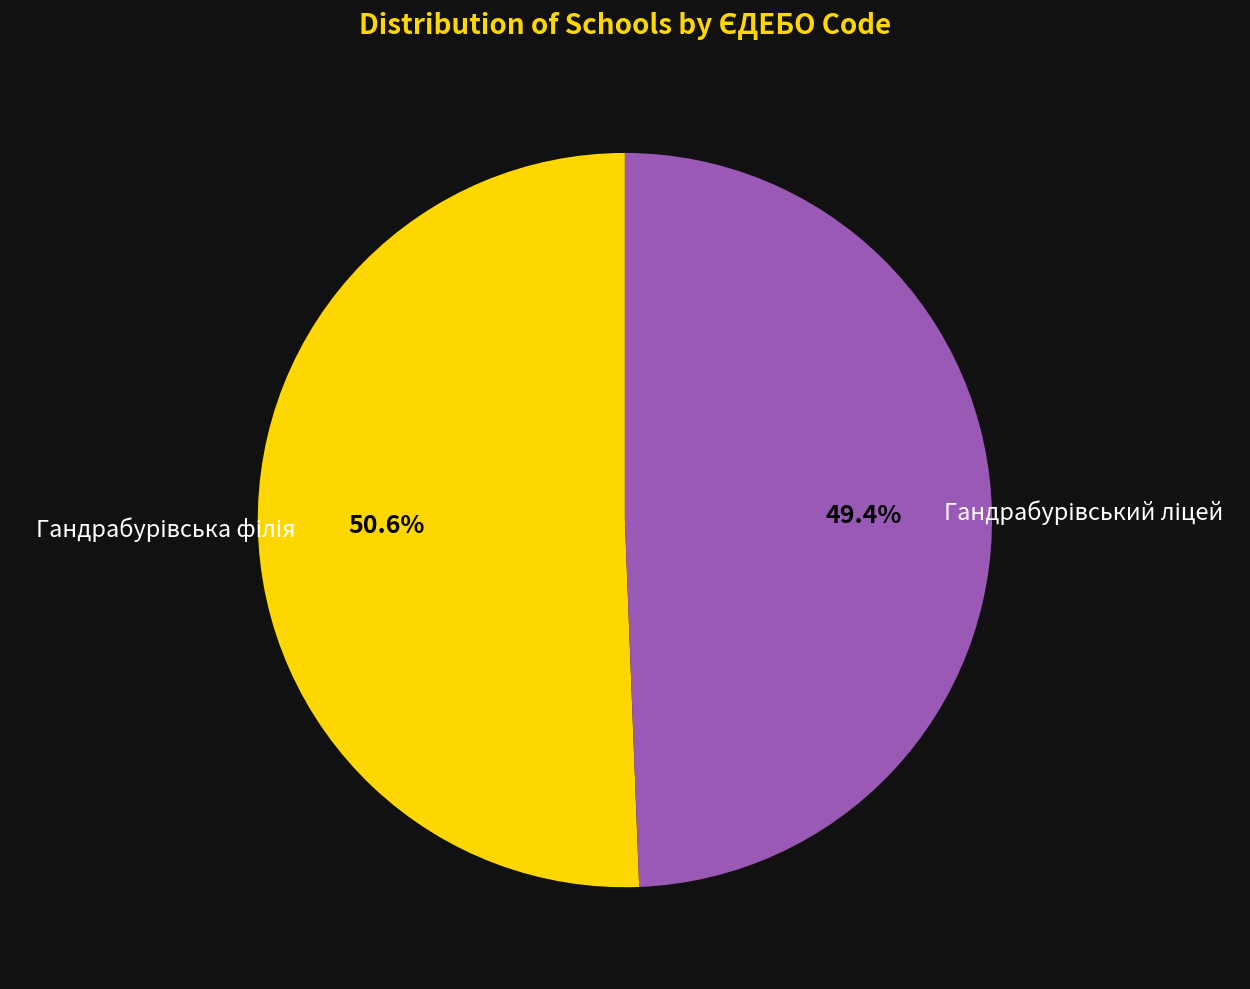

Is there any slice that represents more than half of the pie?

Yes